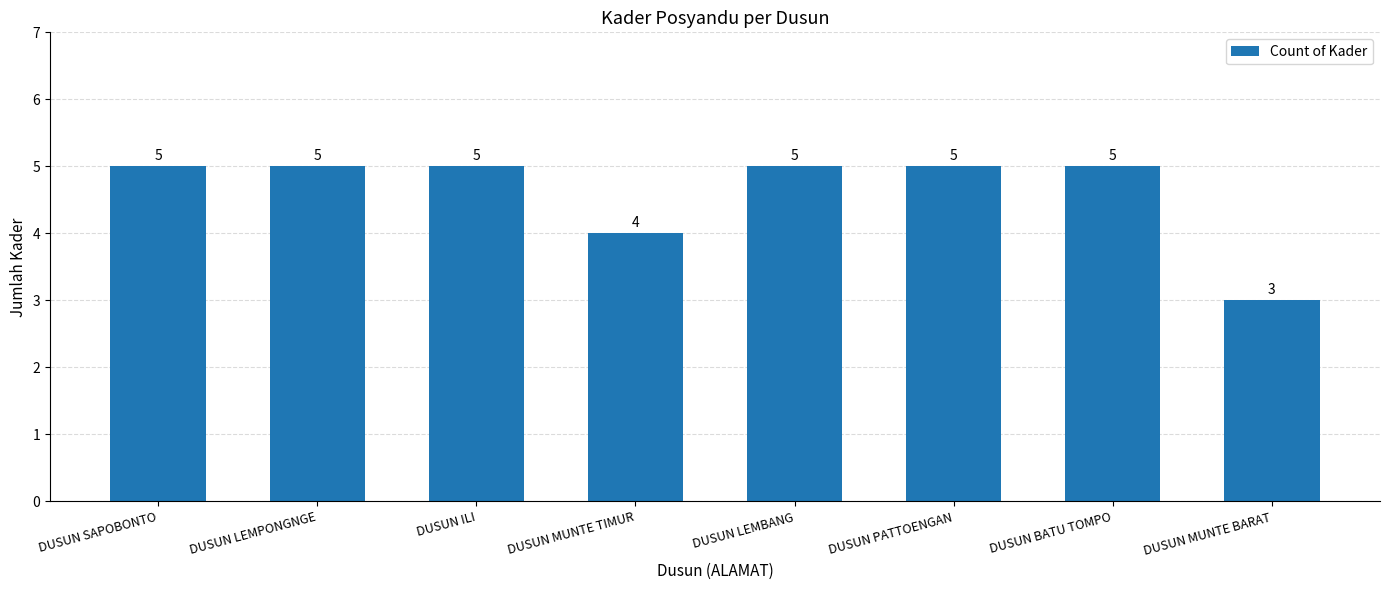

What is the approximate value at DUSUN MUNTE BARAT?

3